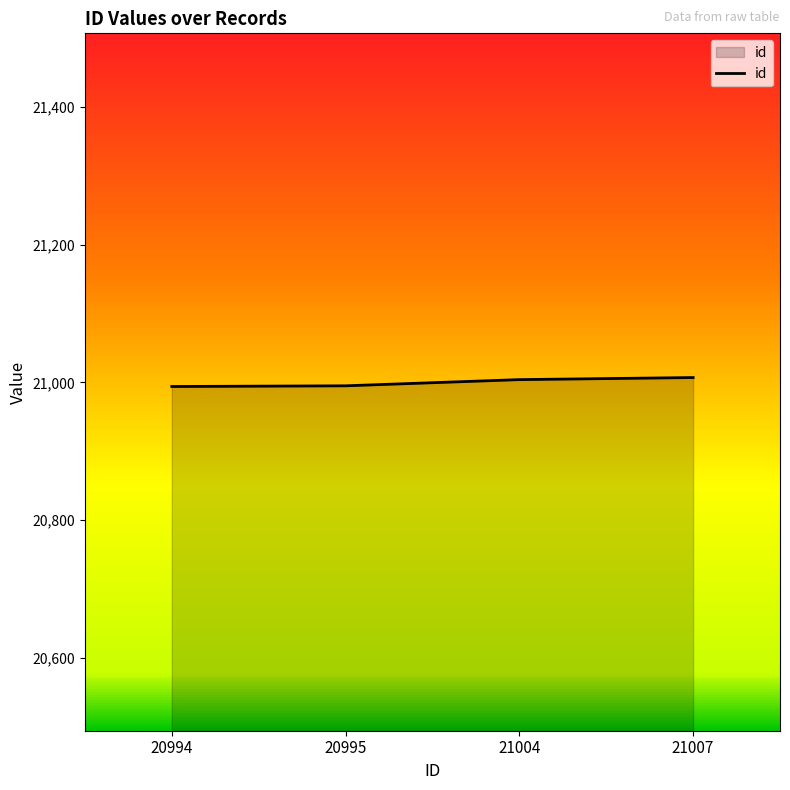

What is the average value?

21000